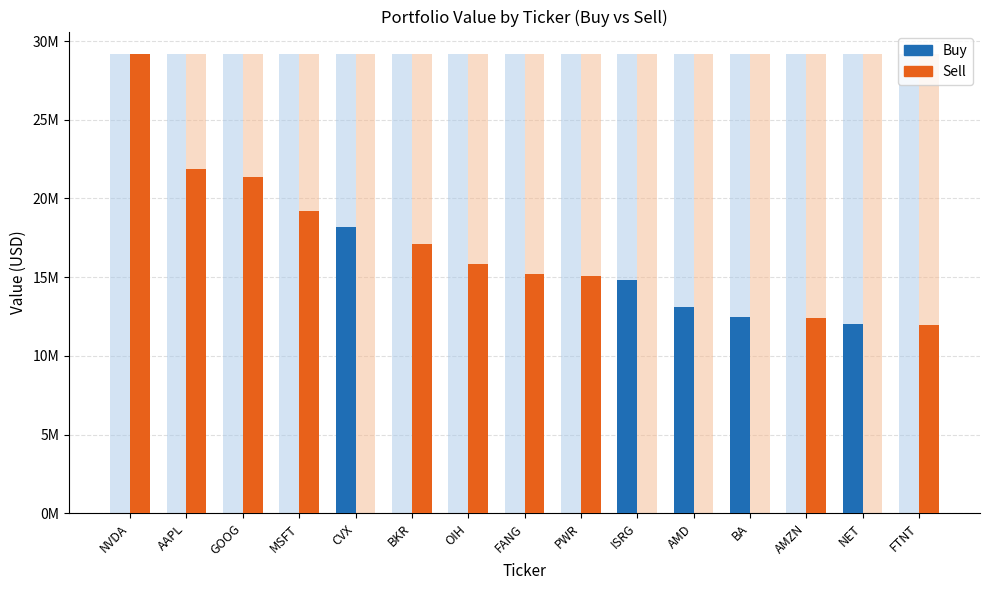

Which series has the largest total across all categories?

Sell